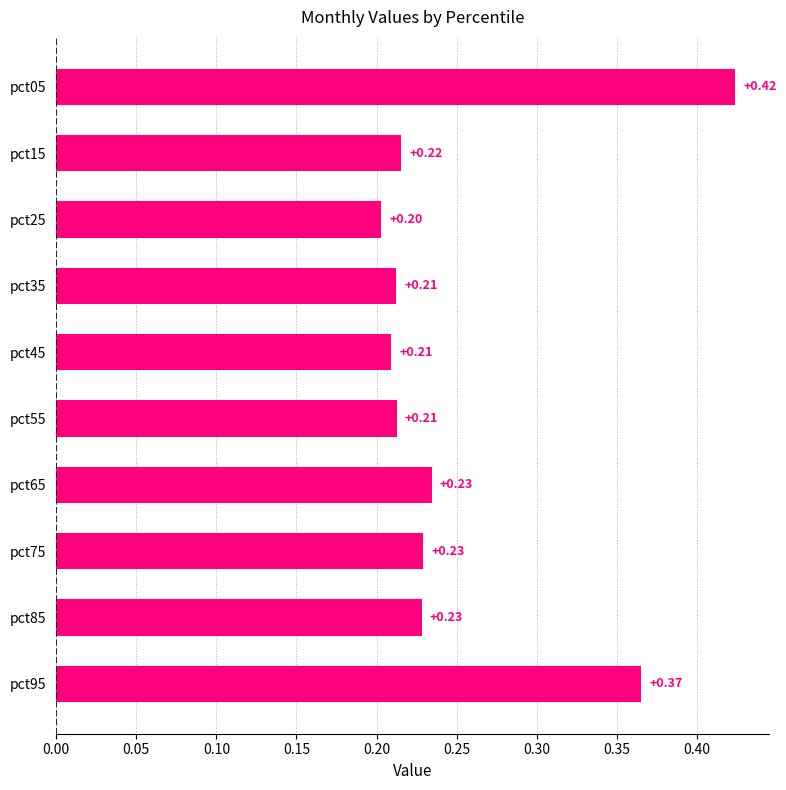

Is the value of Feb at pct45 greater than the value of Apr at pct75?

No